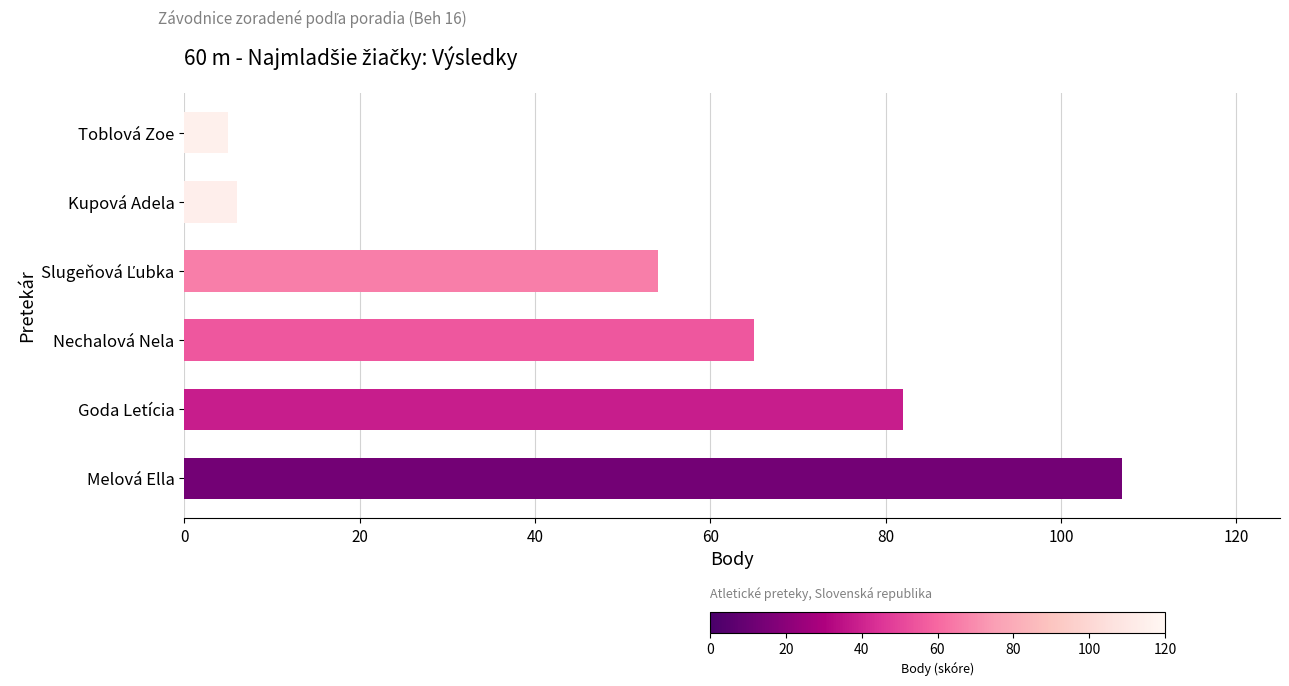

How many bars are there in total?

6